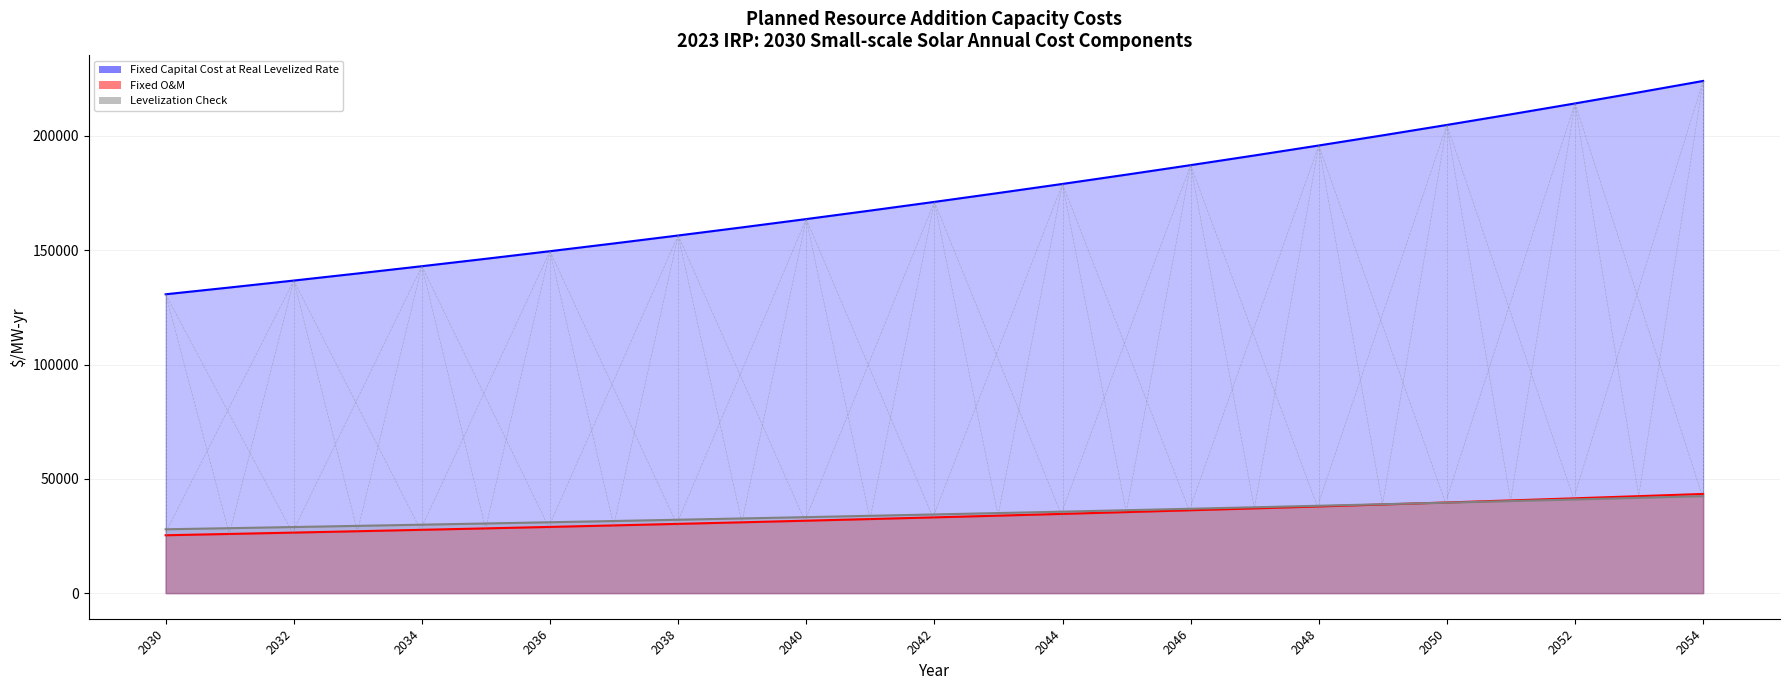

Is it true that Fixed Capital Cost at Real Levelized Rate equals 167361.0 at 2041?

True